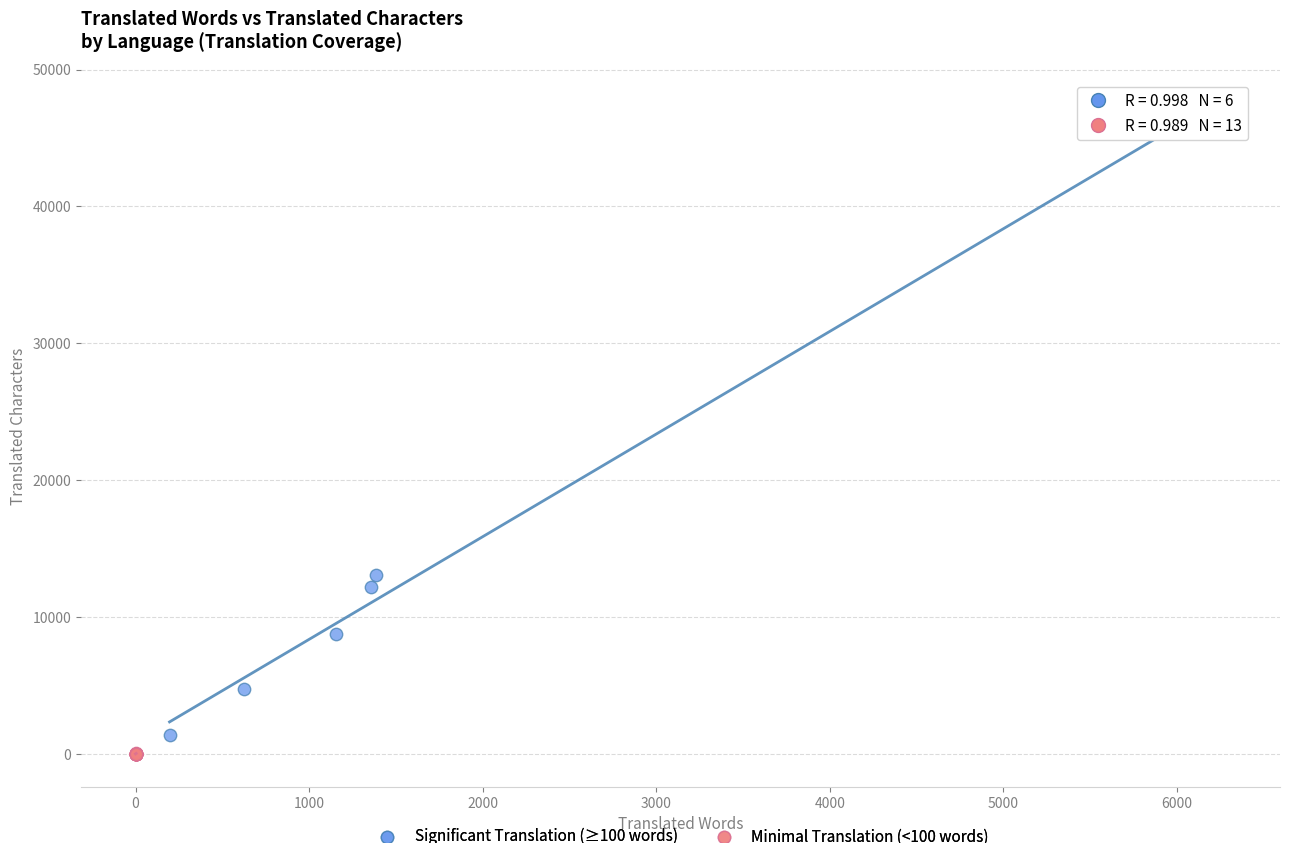

Which series has the widest spread of Y values?

Significant Translation (≥100 words)